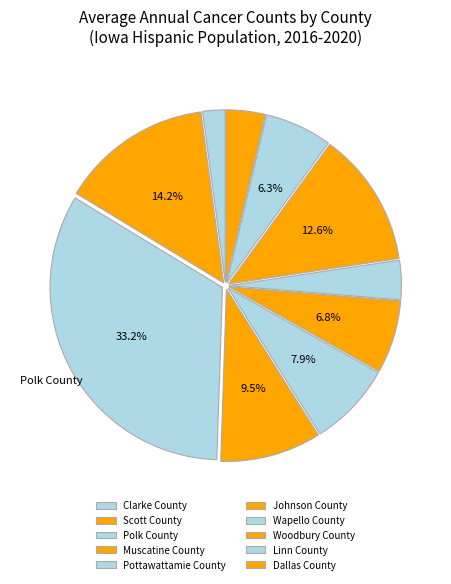

Is there a majority slice in this chart?

No